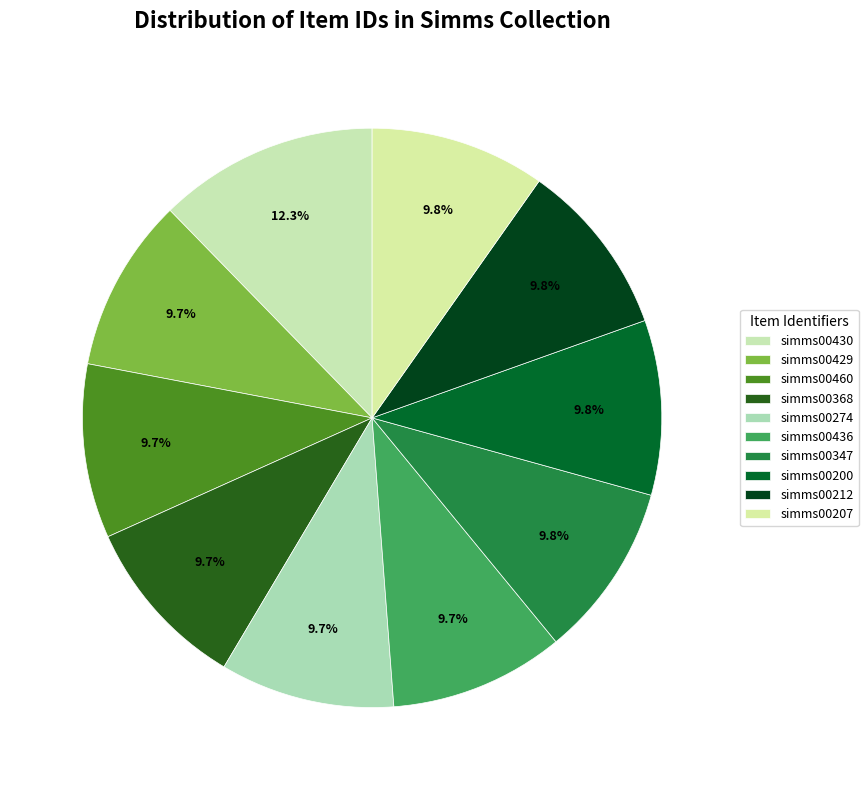

To the nearest percent, what is the combined percentage of simms00274 and simms00460?

19%